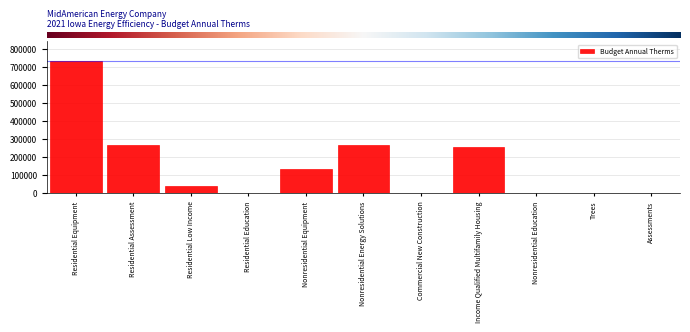

The chart shows a value of 262622.5 at Nonresidential Energy Solutions. True or false?

True